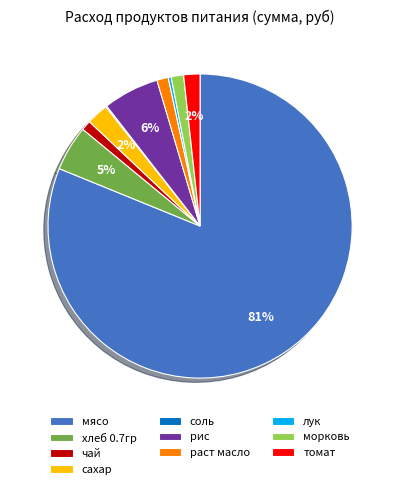

Between раст масло and сахар, which is larger?

сахар